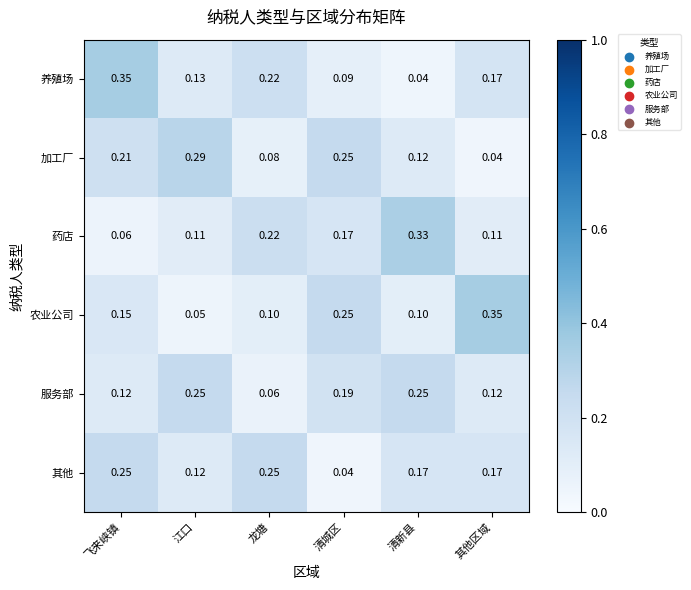

At which category is the sum across all series the highest?

飞来峡镇